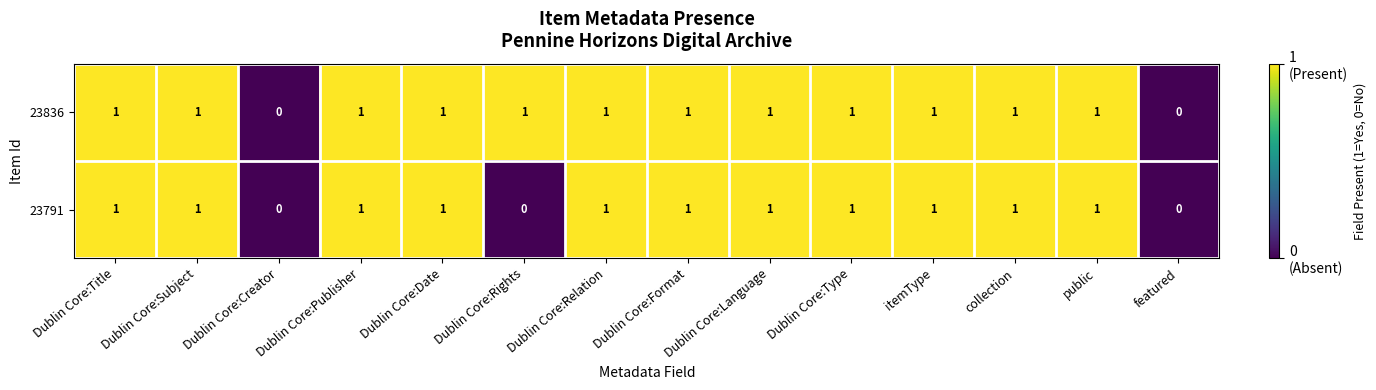

List the series in order of their overall mean, lowest first.

23791, 23836